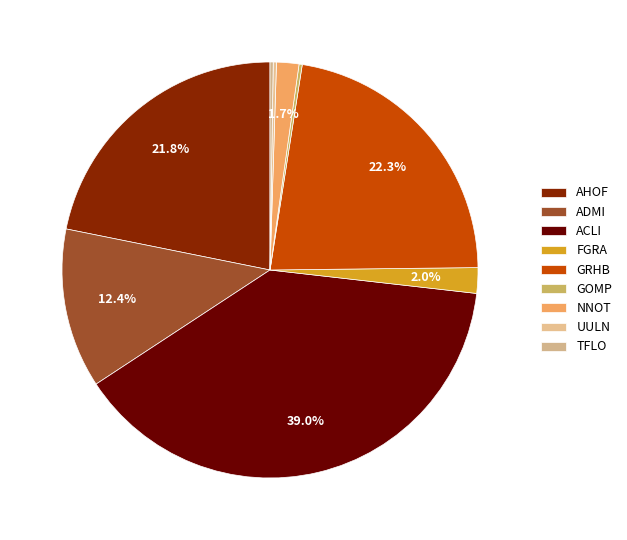

Is there a majority slice in this chart?

No